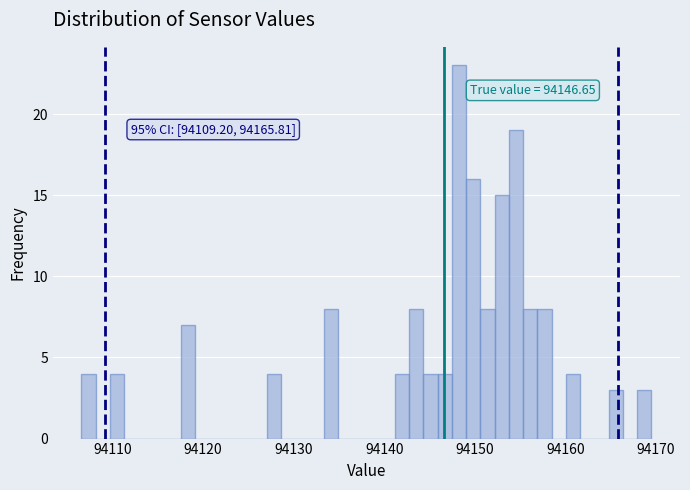

Read against the x-axis, roughly where is the centre of the tallest bar?

94148